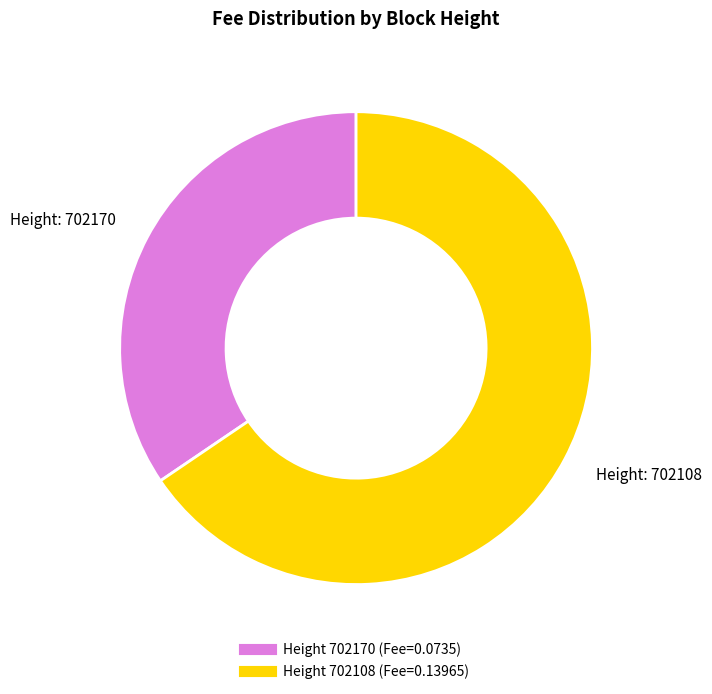

How many slices are in this pie chart?

2